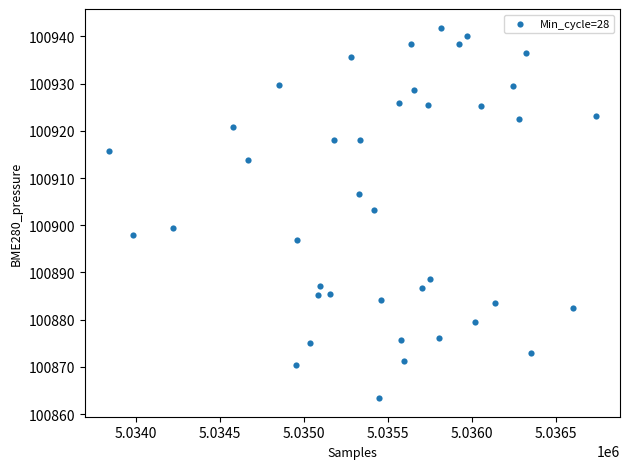

What is the range of Y values (max minus min)?

78.5